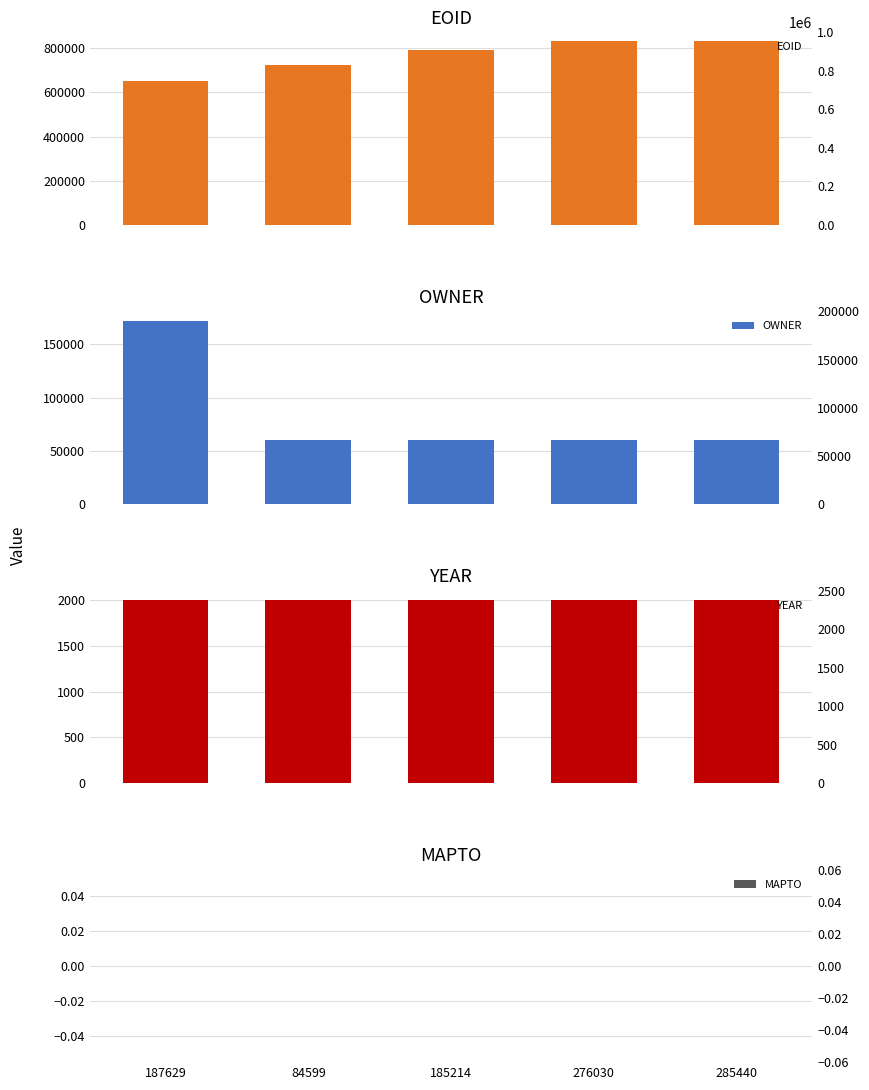

What is the label of the 1st bar from the right?

285440